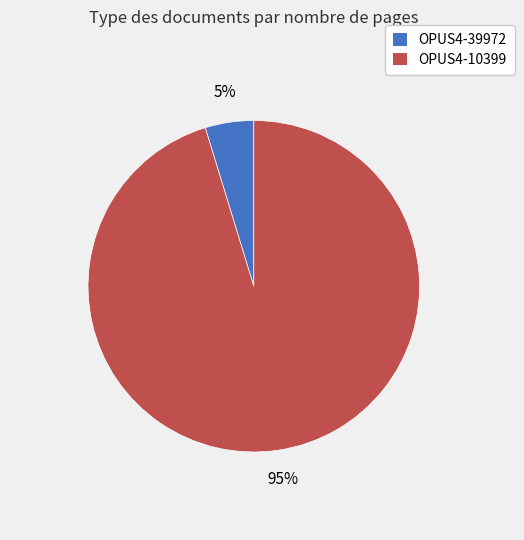

Rank the categories by value from highest to lowest.

OPUS4-10399, OPUS4-39972